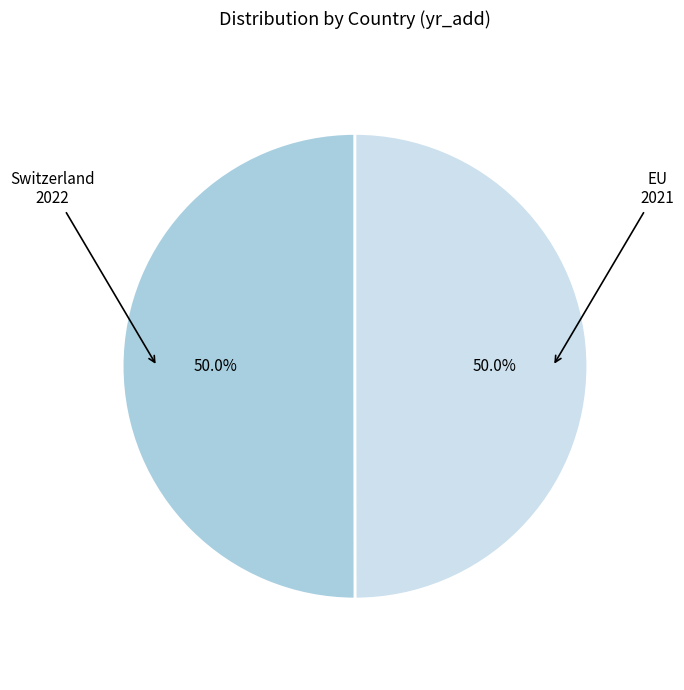

Count the number of slices in the pie.

2